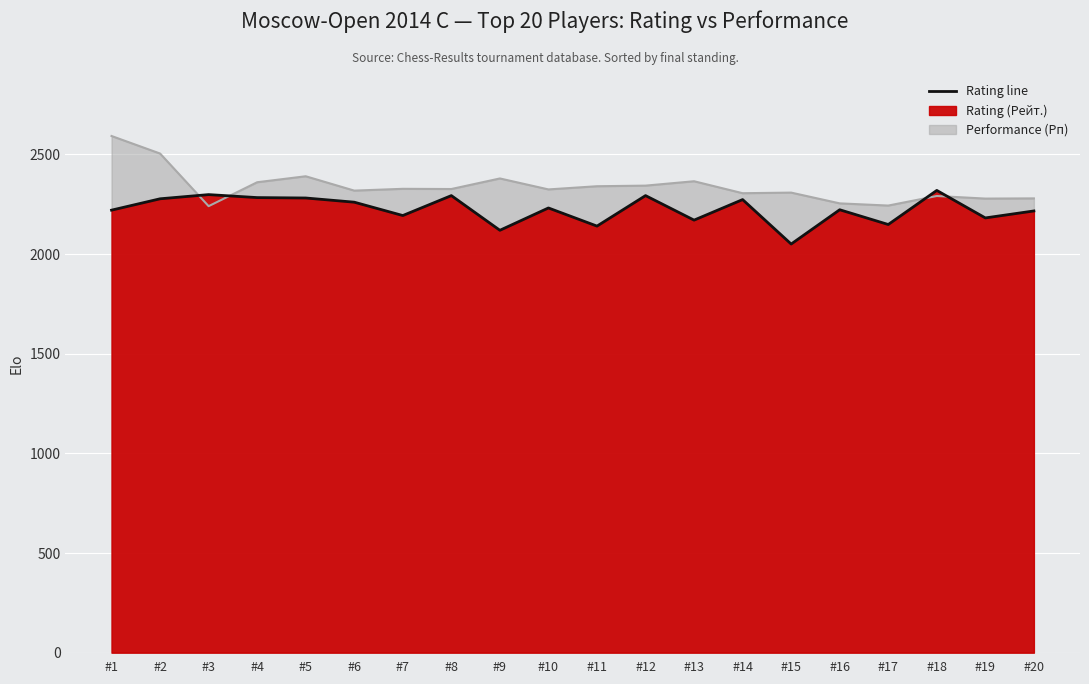

True or false: Rating has a value of 3780 at #3.

False